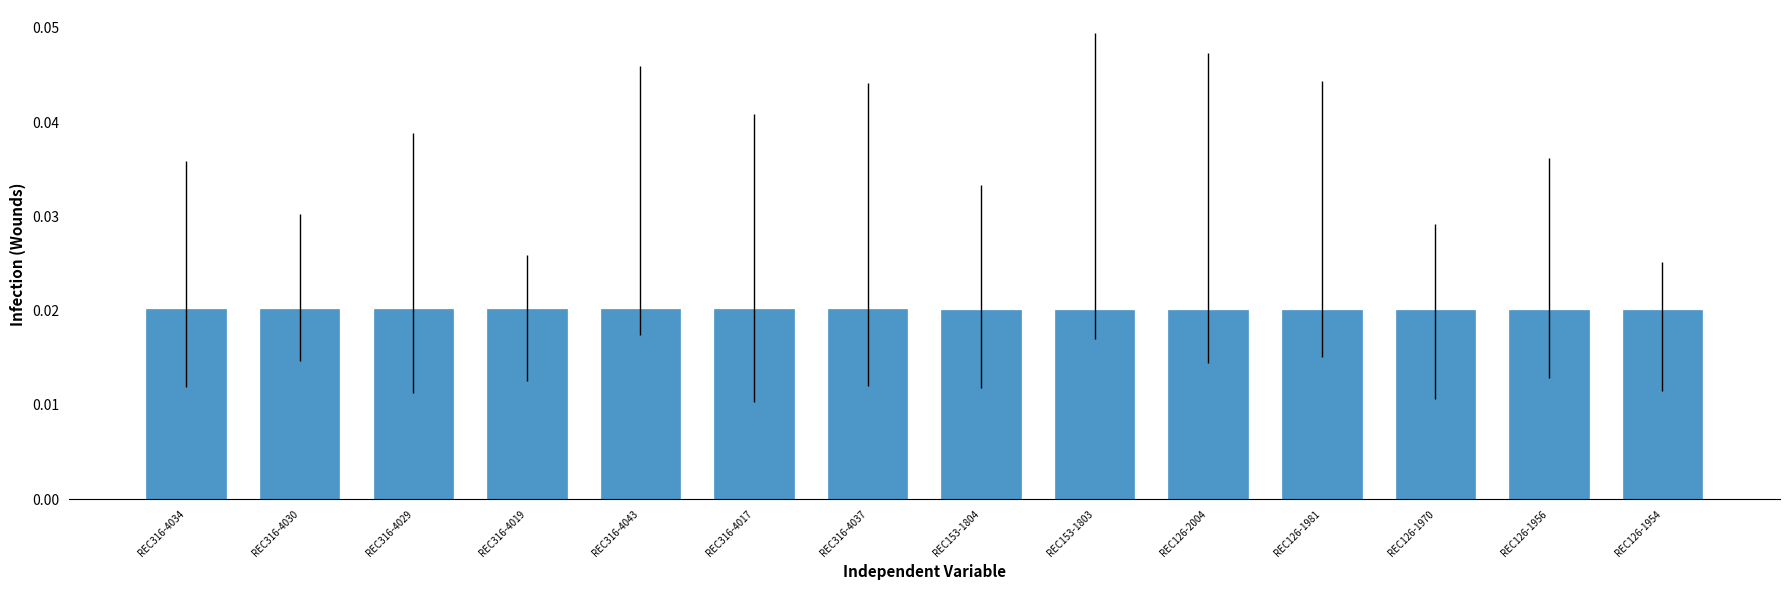

How many values are between 0 and 1?

14